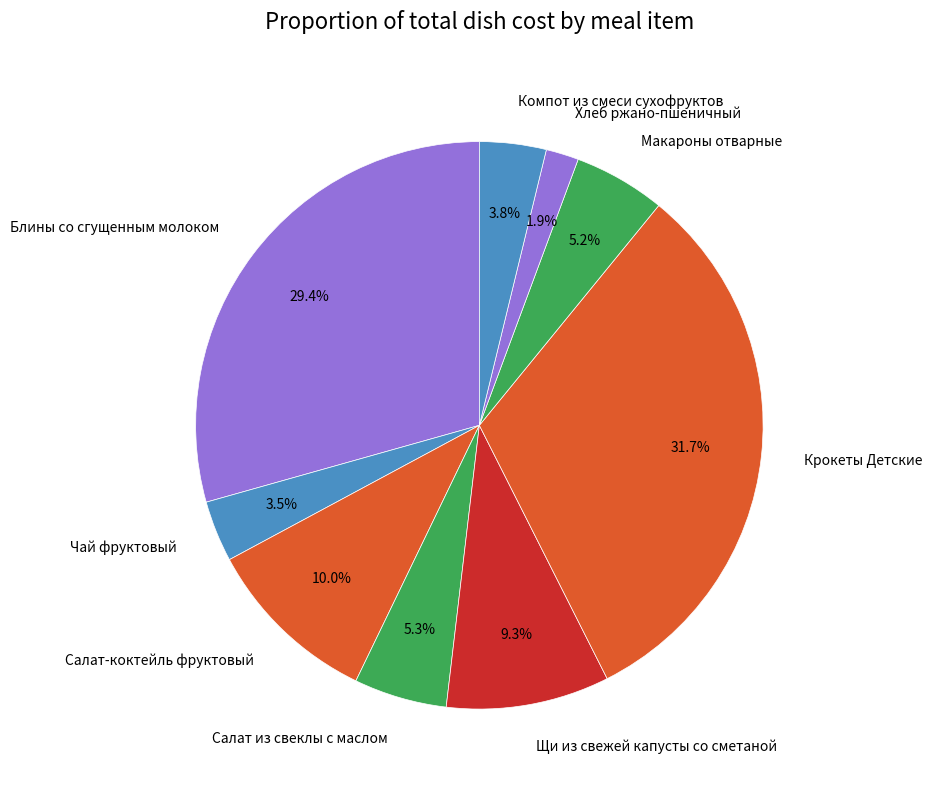

To the nearest percent, what is the difference between the largest and smallest slice percentages?

30%